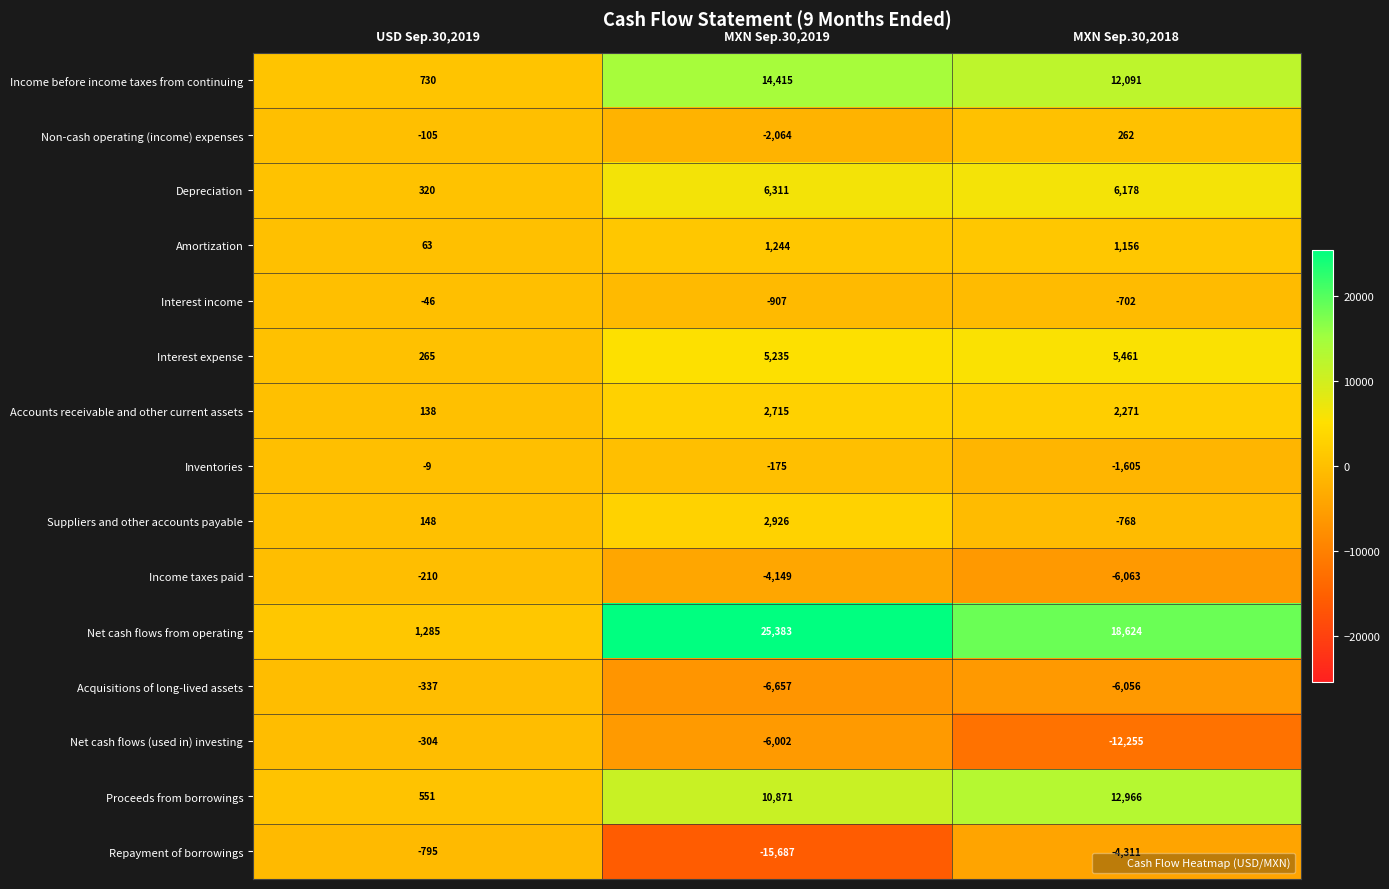

Which series has the widest spread of values?

Net cash flows from operating